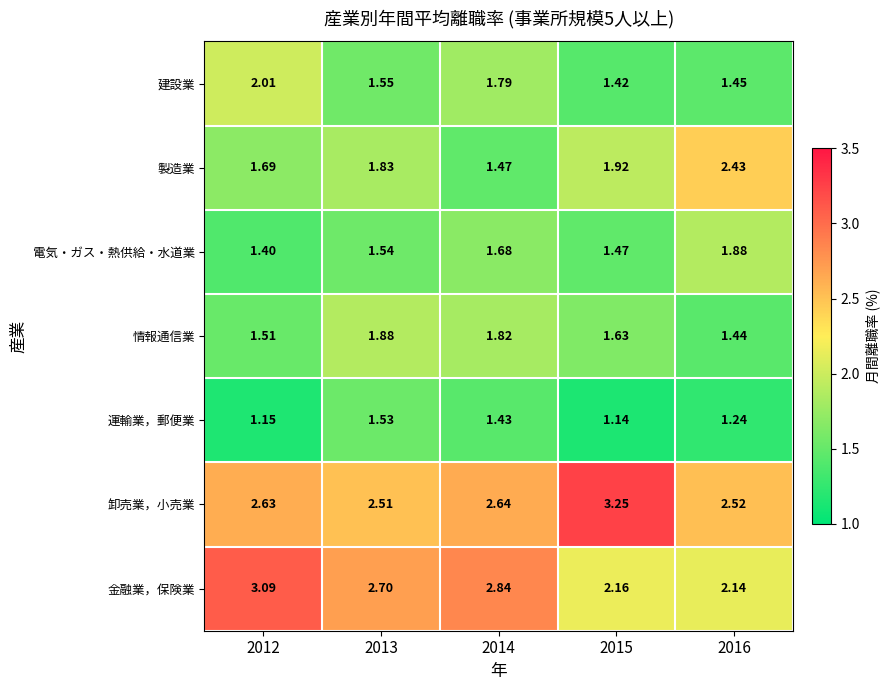

Which series has the largest total across all categories?

卸売業，小売業